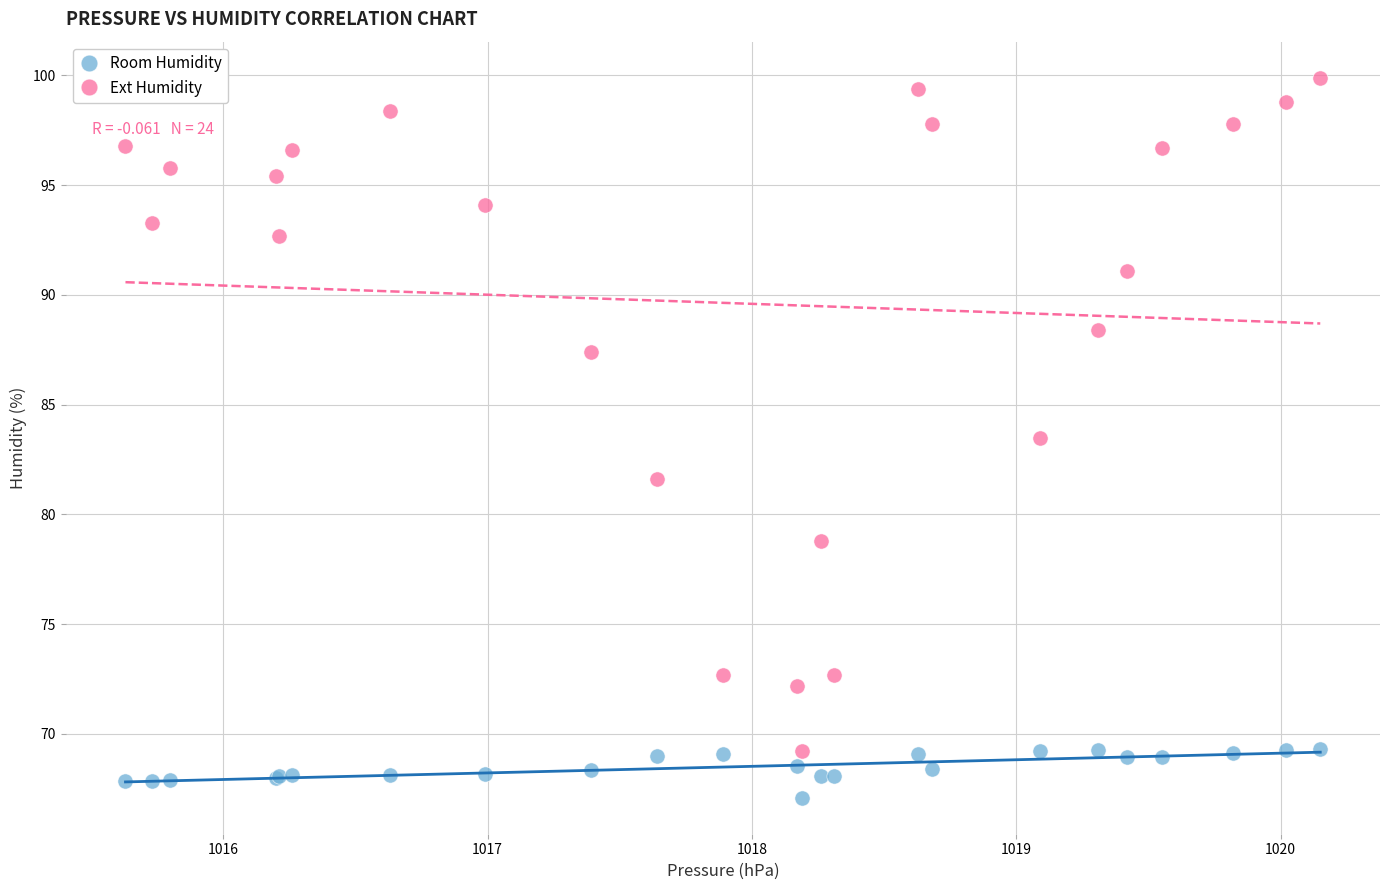

In the Ext Humidity series, what Y value is closest to 84?

83.5